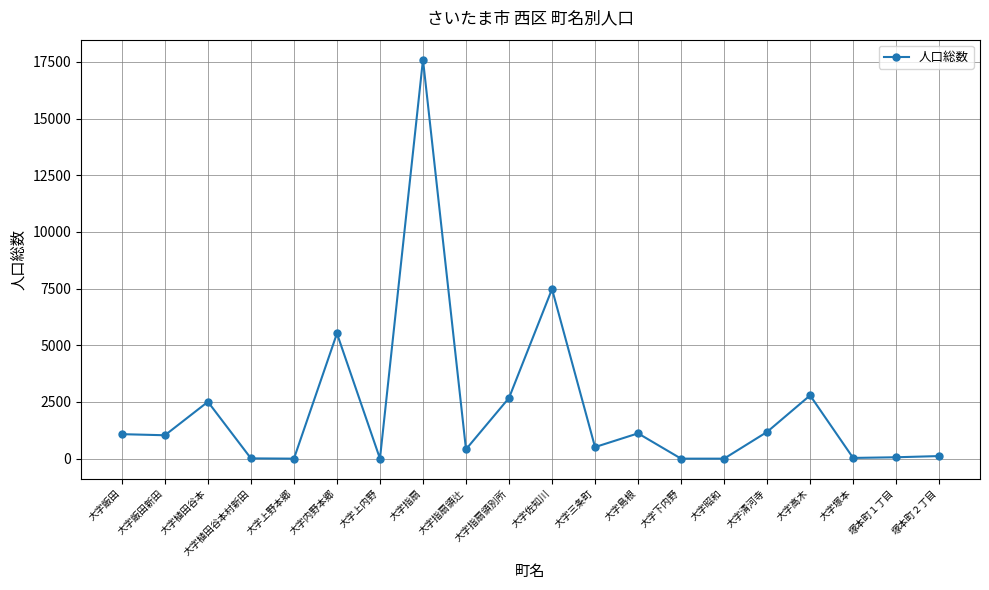

Which has a higher value, 大字指扇 or 大字指扇領別所?

大字指扇